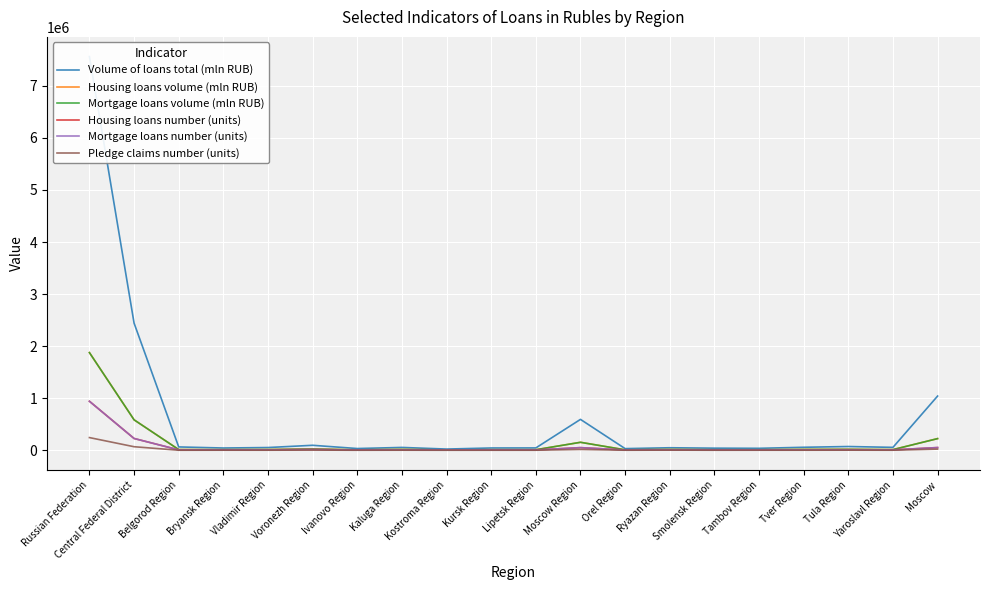

The value of Mortgage loans number (units) at Tver Region is 11736. True or false?

False